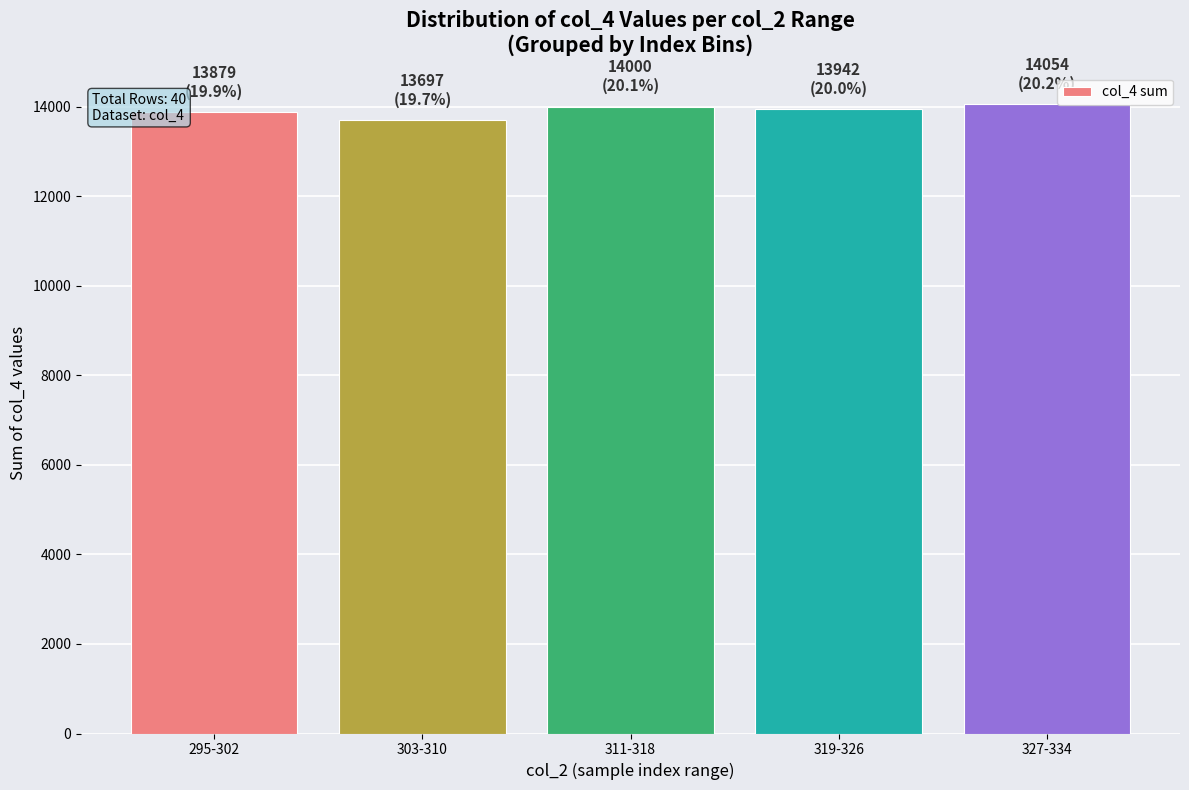

At which label does the data first exceed 13942?

311-318